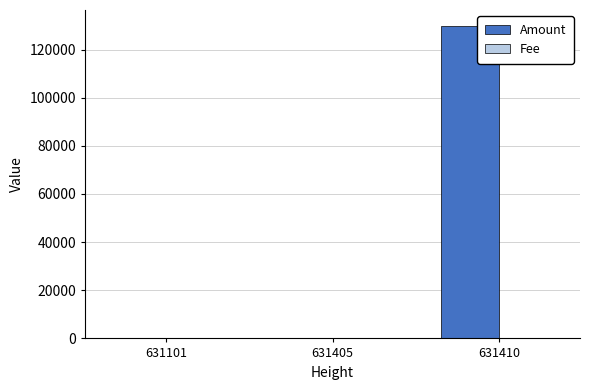

How many categories are shown in the chart?

3